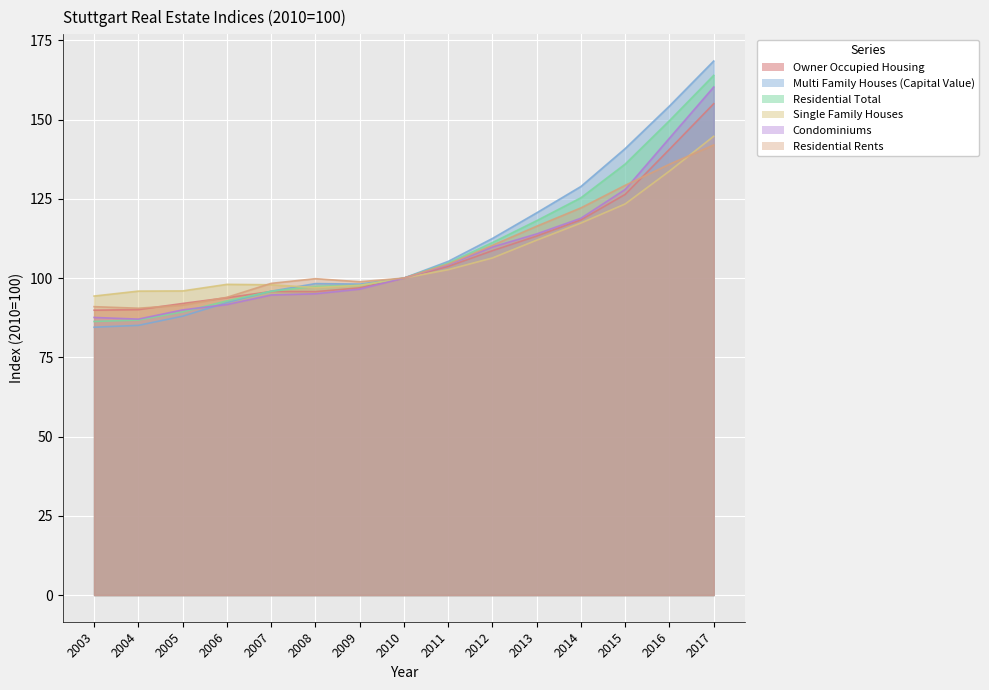

How many values in the Owner Occupied Housing series are below 100?

7